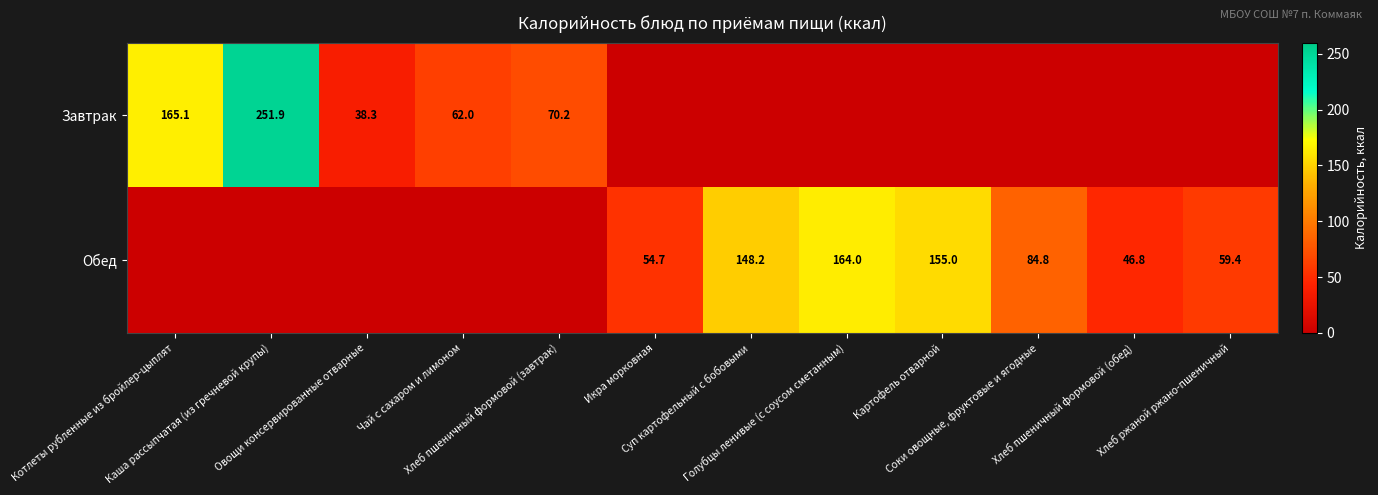

List the labels in order of Обед value, largest first.

Голубцы ленивые (с соусом сметанным), Картофель отварной, Суп картофельный с бобовыми, Соки овощные, фруктовые и ягодные, Хлеб ржаной ржано-пшеничный, Икра морковная, Хлеб пшеничный формовой (обед), Котлеты рубленные из бройлер-цыплят, Каша рассыпчатая (из гречневой крупы), Овощи консервированные отварные, Чай с сахаром и лимоном, Хлеб пшеничный формовой (завтрак)